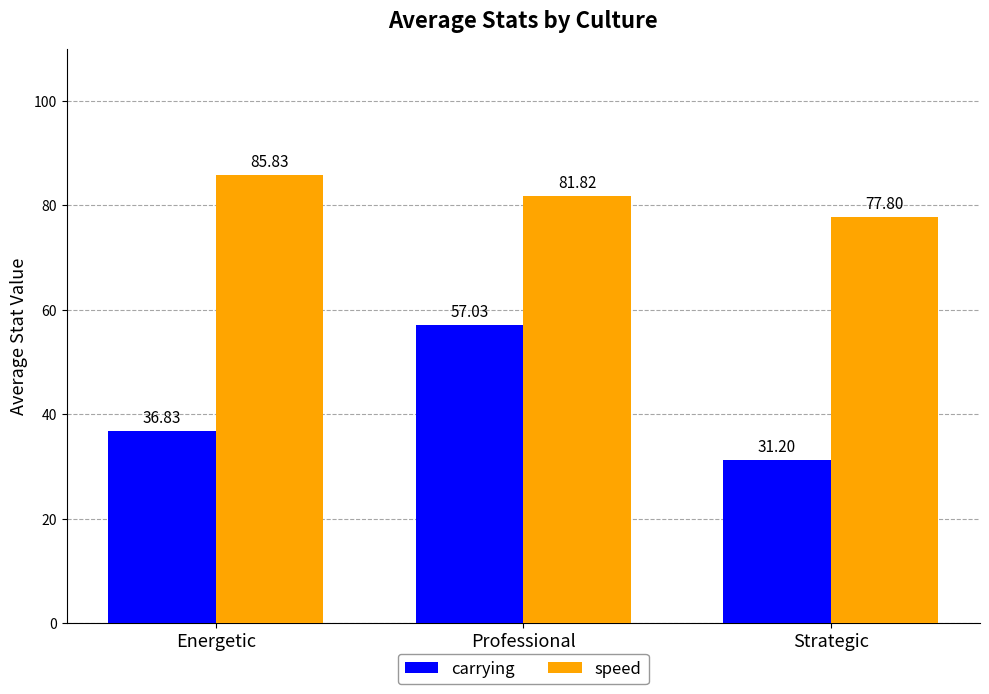

Which series has the widest spread of values?

carrying